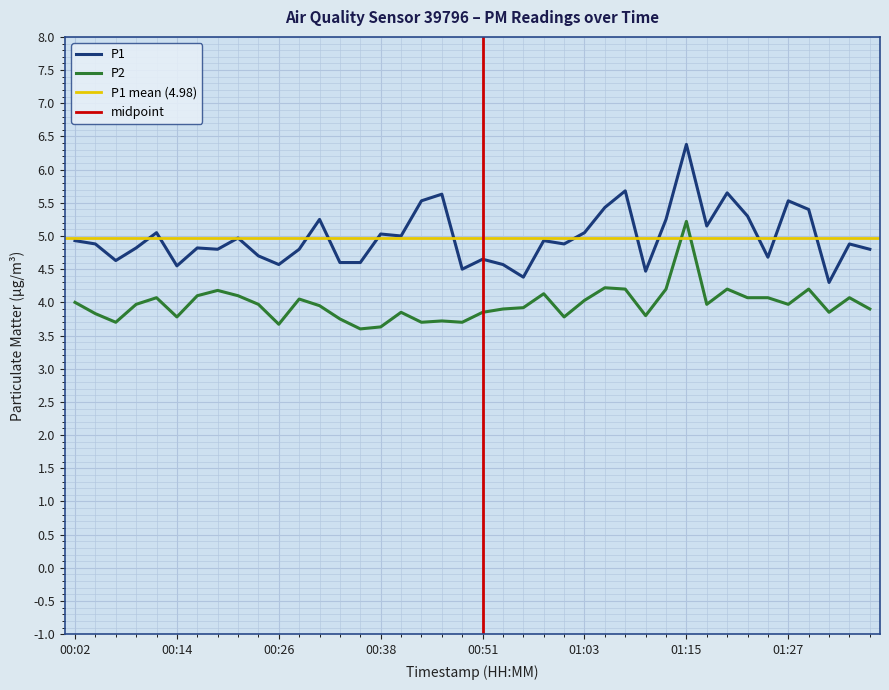

What is the total value across all series at 00:34?

8.3